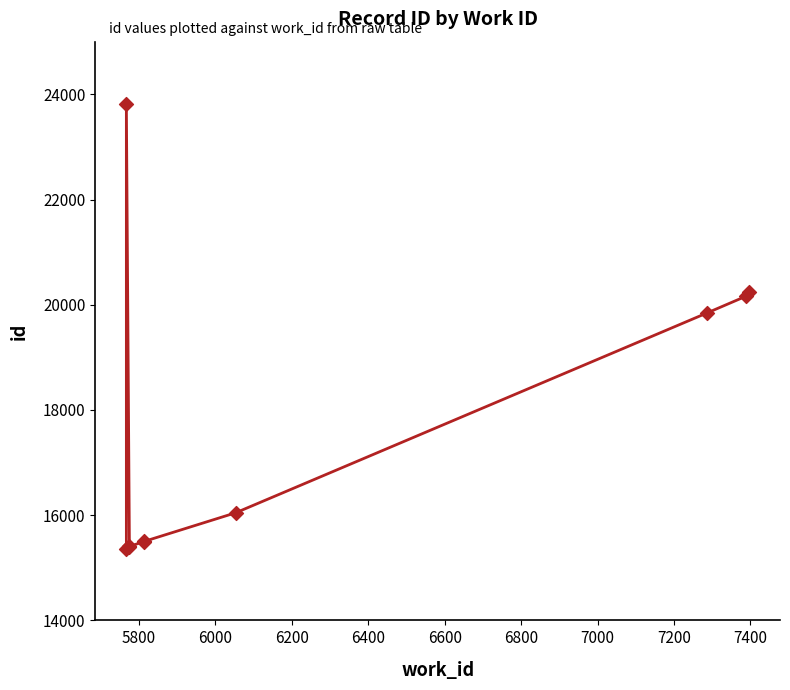

Between 6600 and 6800, which is larger?

6800